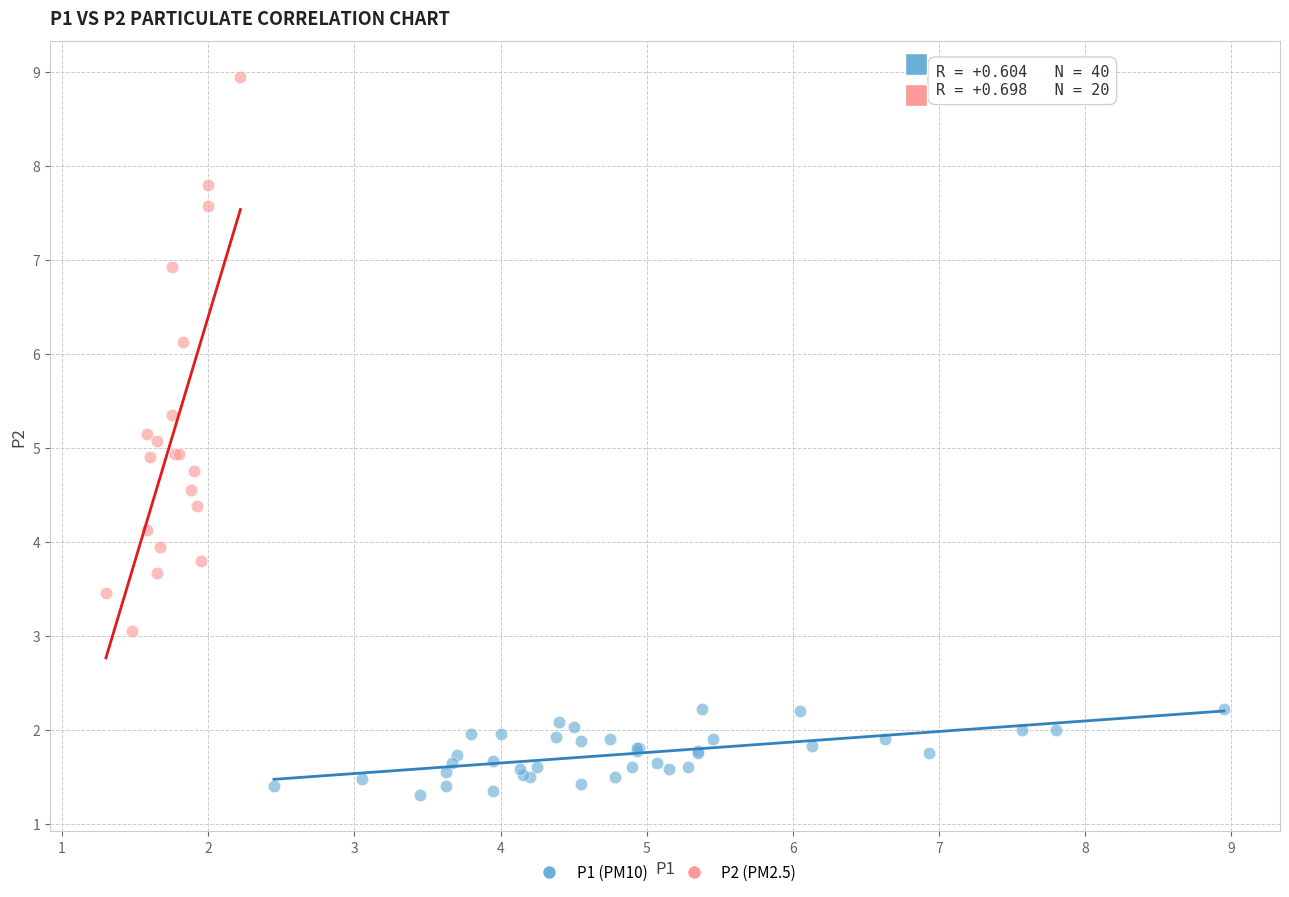

Which series has the largest Y range (max minus min)?

P2 (PM2.5)